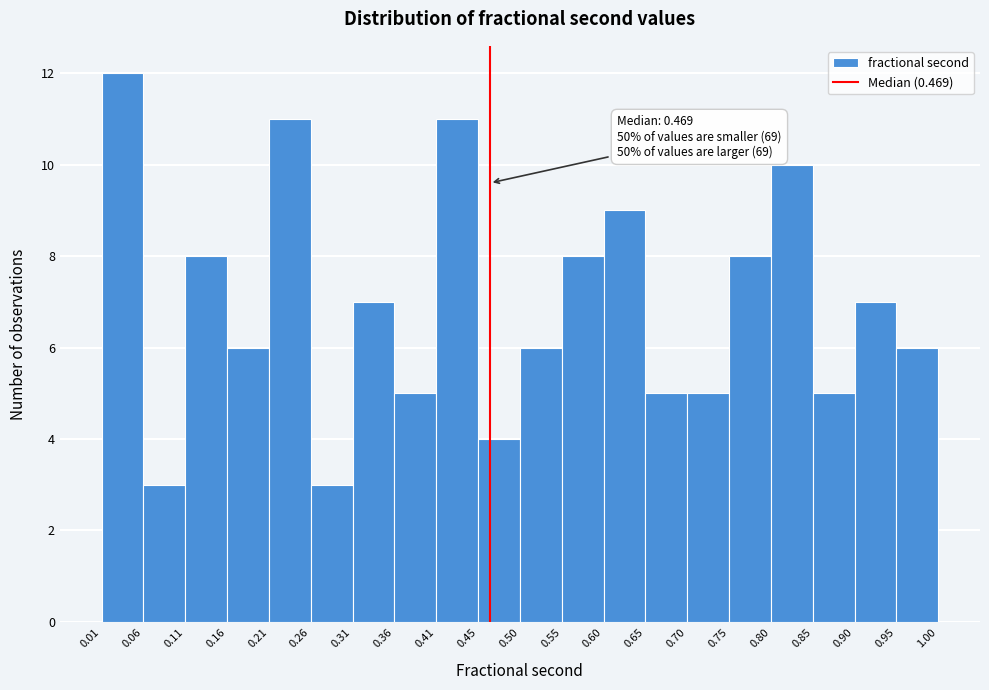

Which range on the x-axis has the tallest bar?

0.01 to 0.06